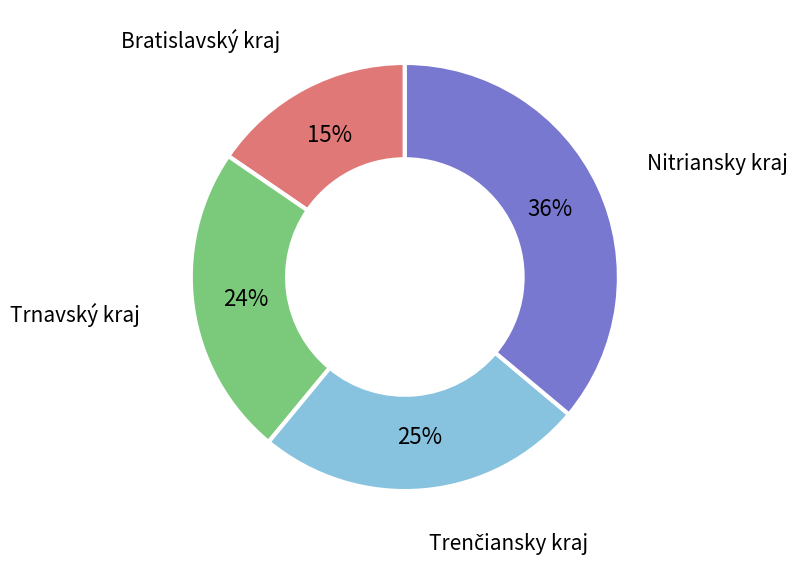

To the nearest percent, what is the average slice percentage?

25%